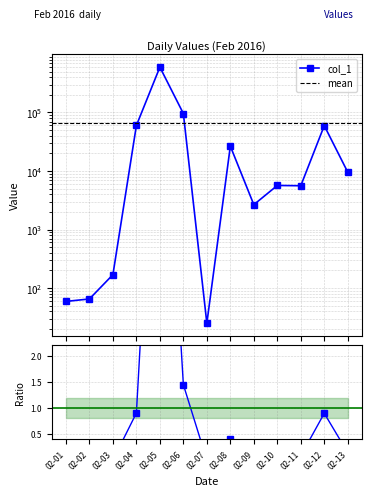

The chart shows a value of 3002 at 02-11. True or false?

False